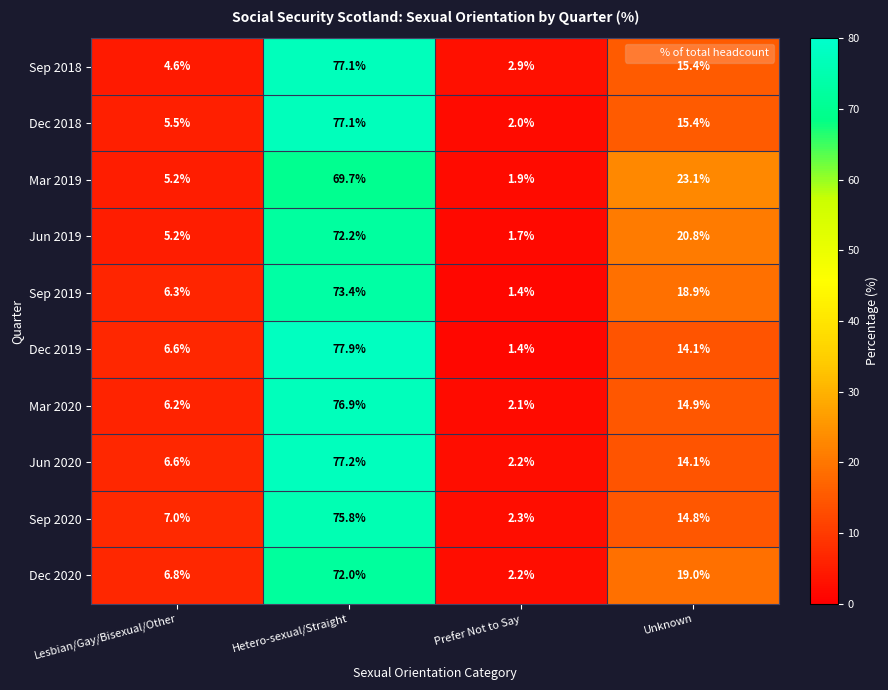

At how many categories does at least one series exceed 56?

1